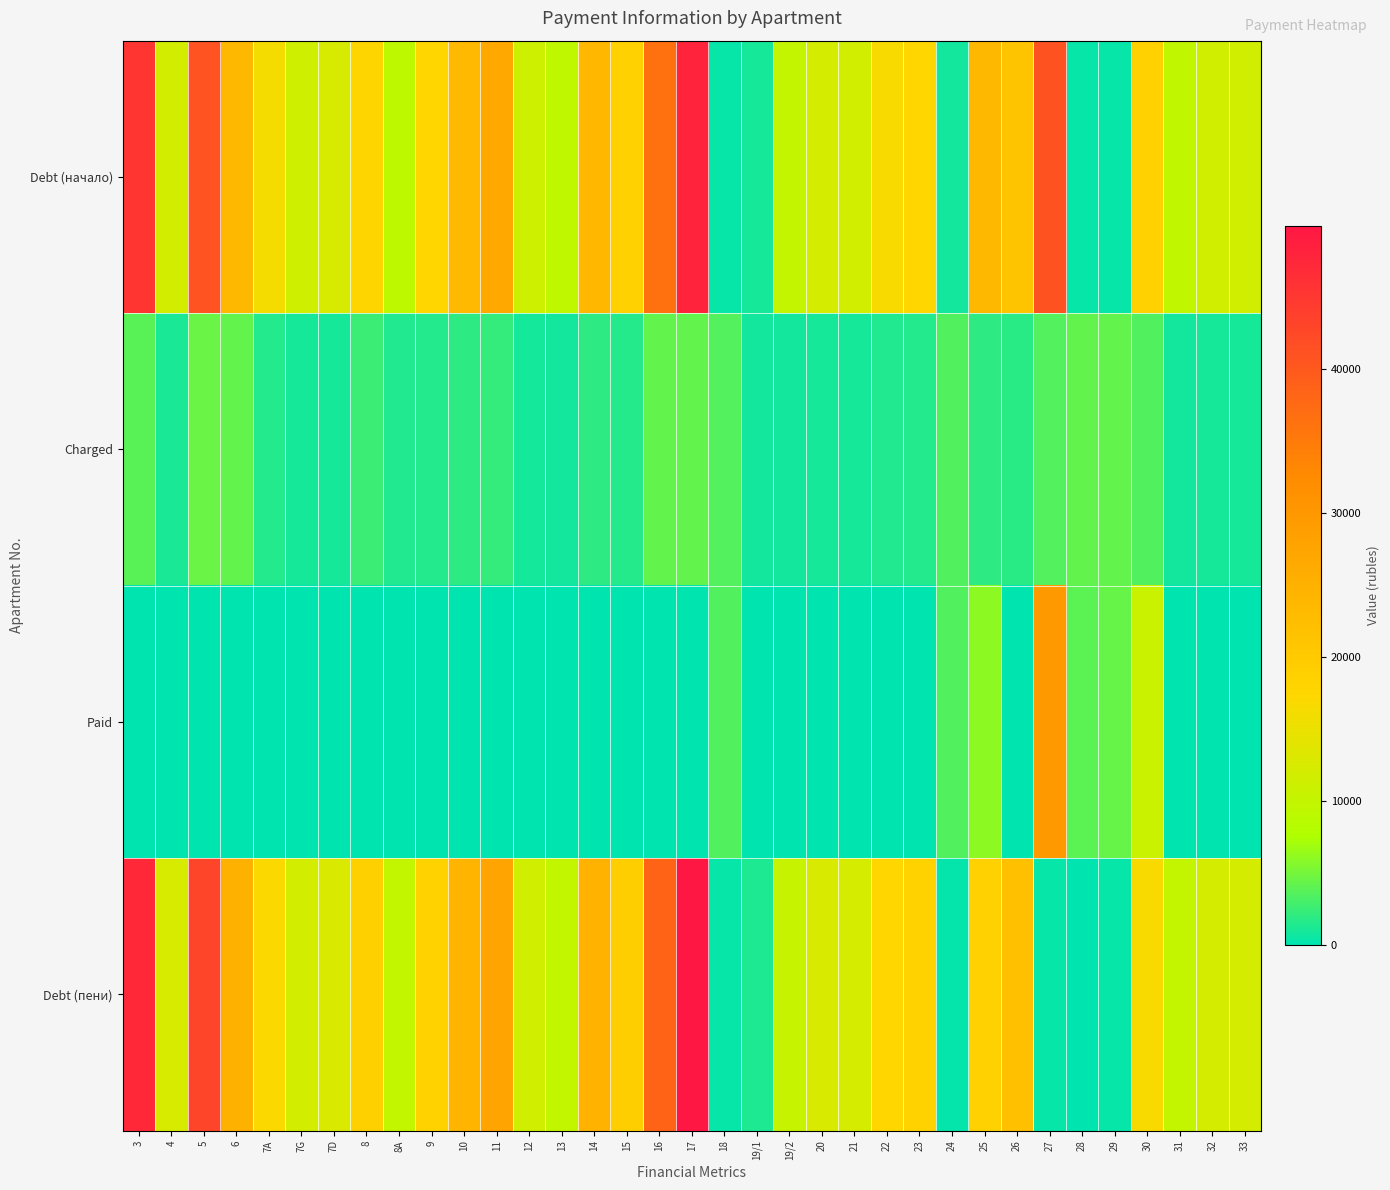

What is the difference between the highest and lowest values at 32?

12131.3